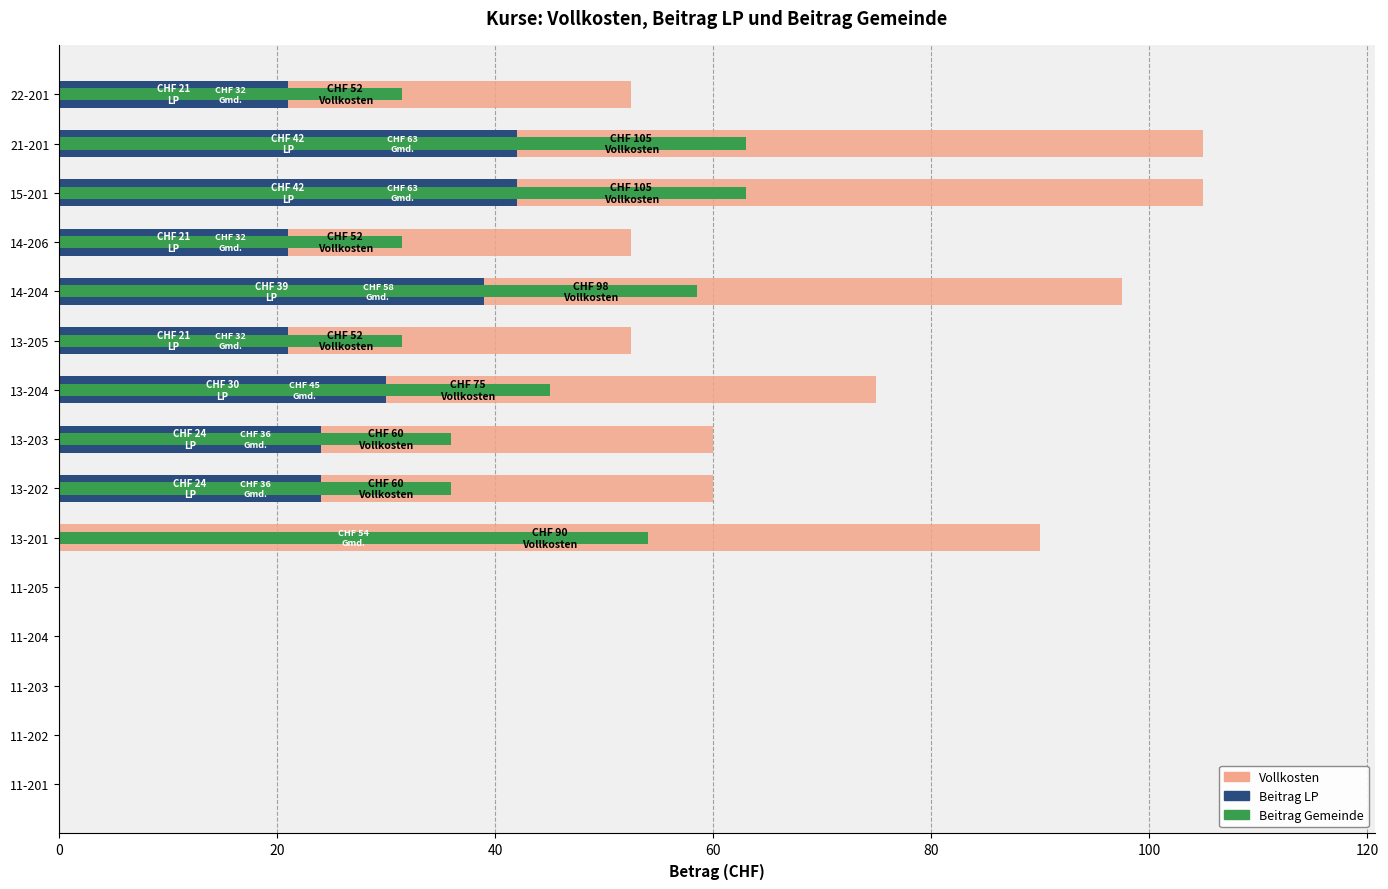

Is it true that Beitrag Gemeinde equals 22.7 at 13-203?

False